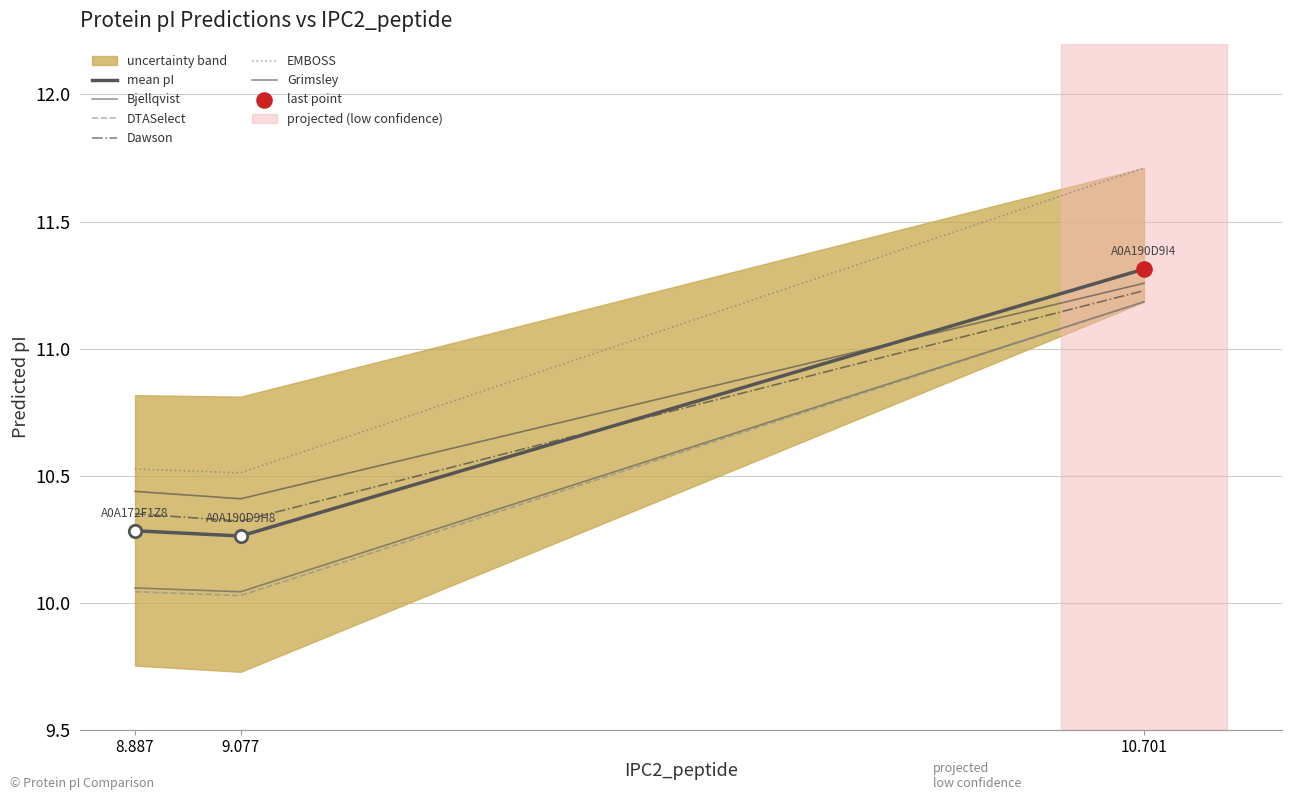

At how many categories does at least one series exceed 11?

1